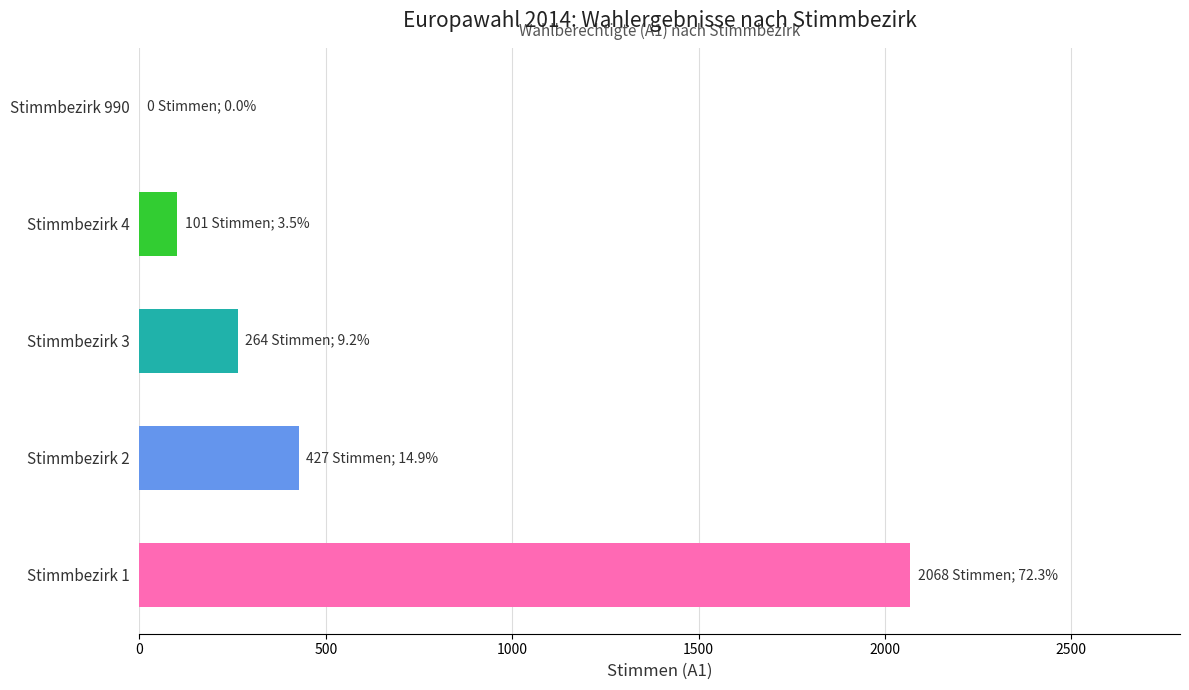

Between Stimmbezirk 4 and Stimmbezirk 3, which is larger?

Stimmbezirk 3